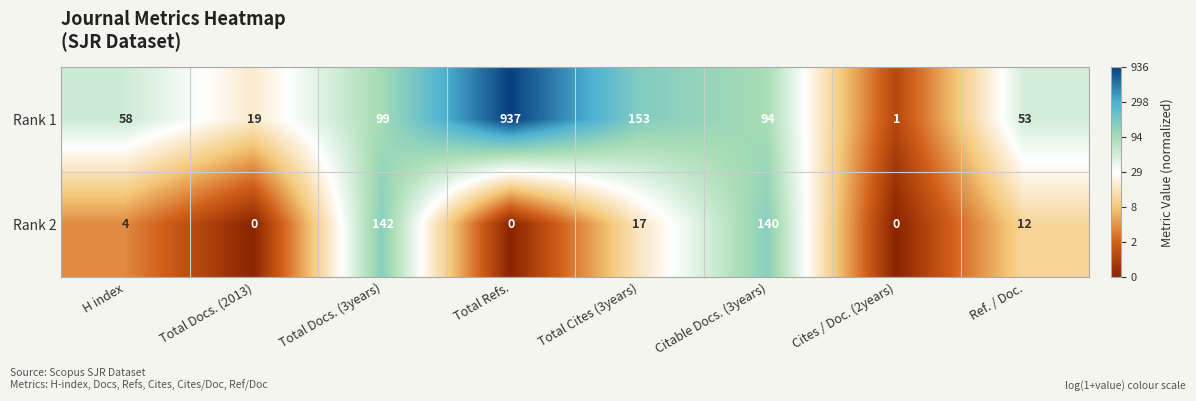

Is it true that Rank 1 equals 2 at Cites / Doc. (2years)?

False